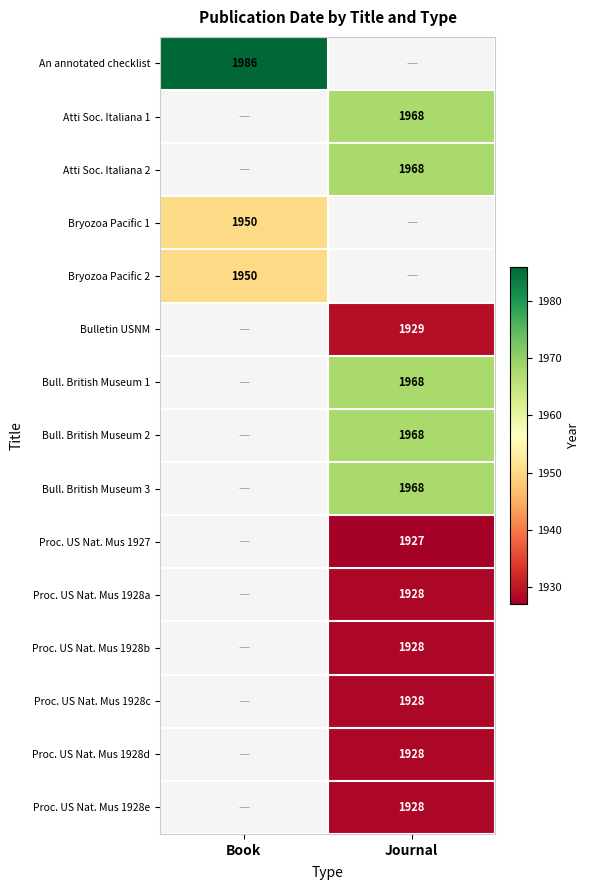

The value of Bull. British Museum 1 at Journal is 1968. True or false?

True